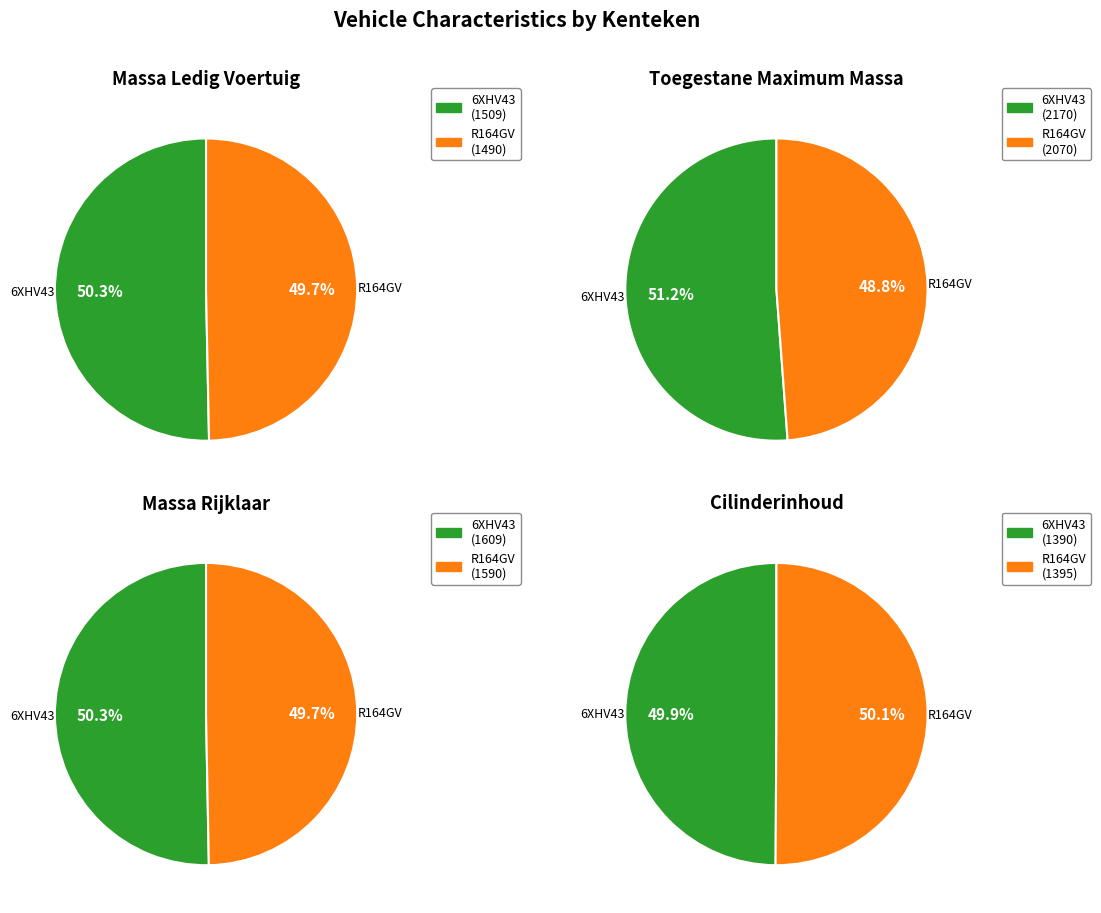

Between R164GV and 6XHV43, which is larger?

6XHV43